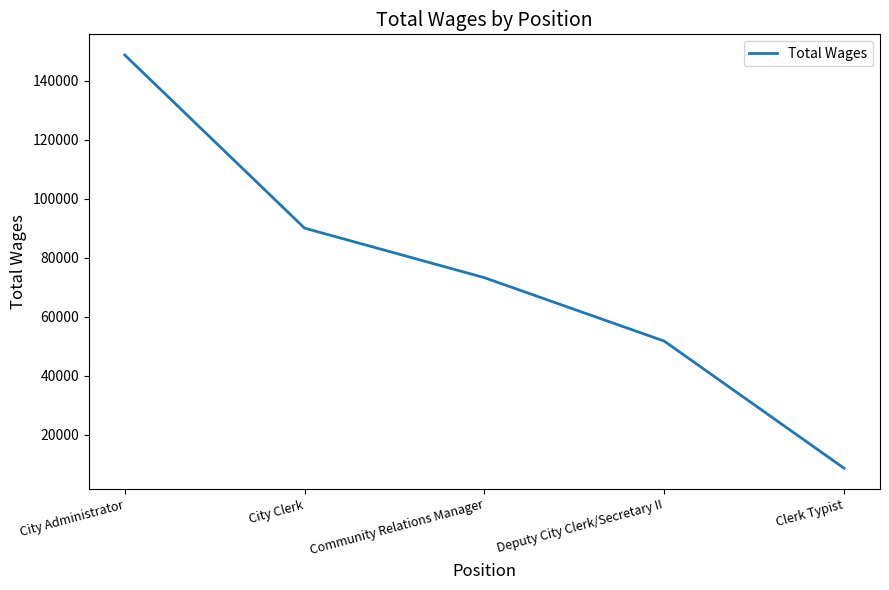

What is the sum of all values?

372509